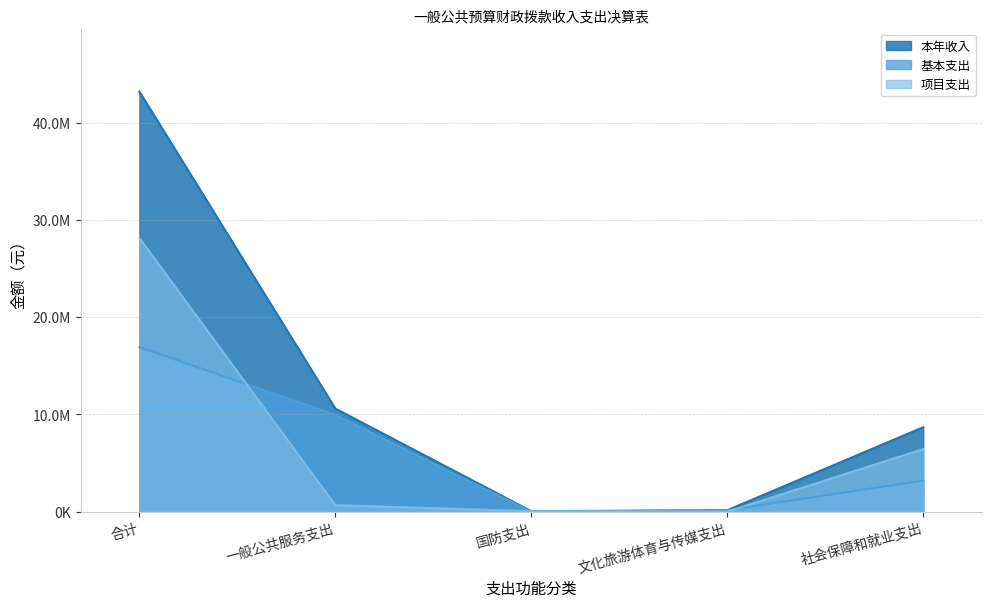

Which series has the widest spread of values?

本年收入